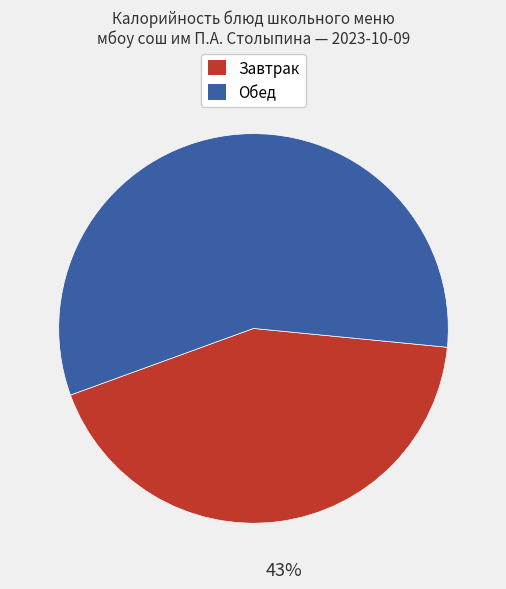

Does any single category account for the majority?

Yes